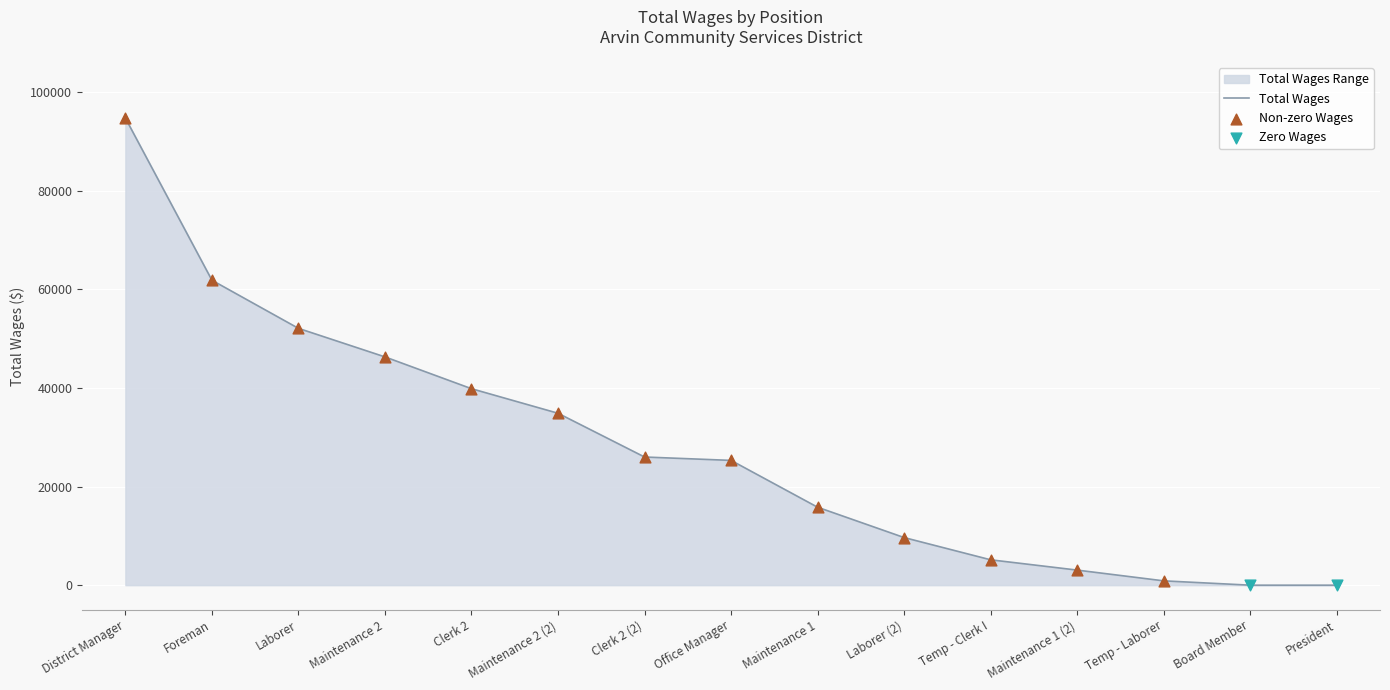

Between Maintenance 1 (2) and Office Manager, which is larger?

Office Manager